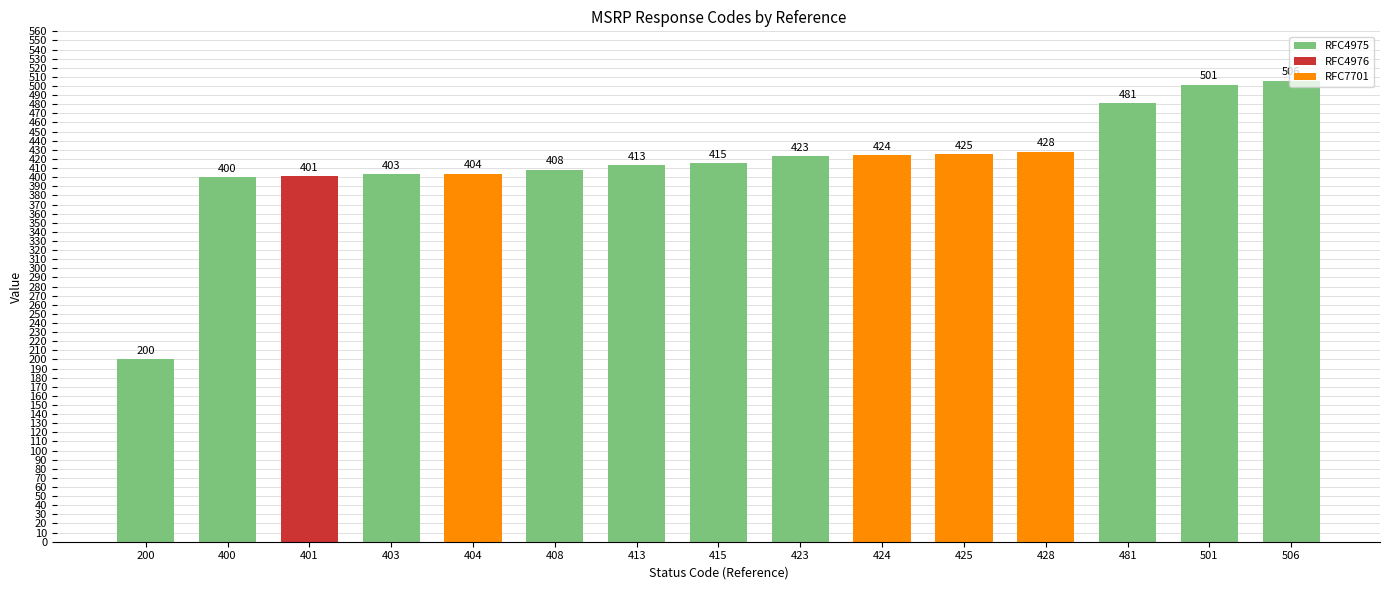

True or false: the data shows 707 at 425.

False